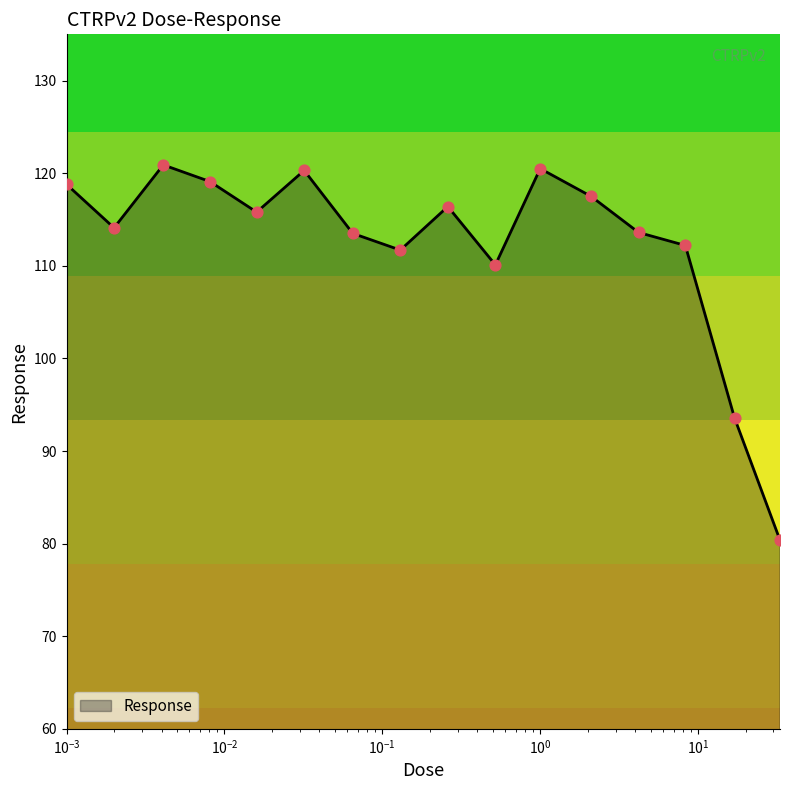

What is the greatest value displayed?

120.9